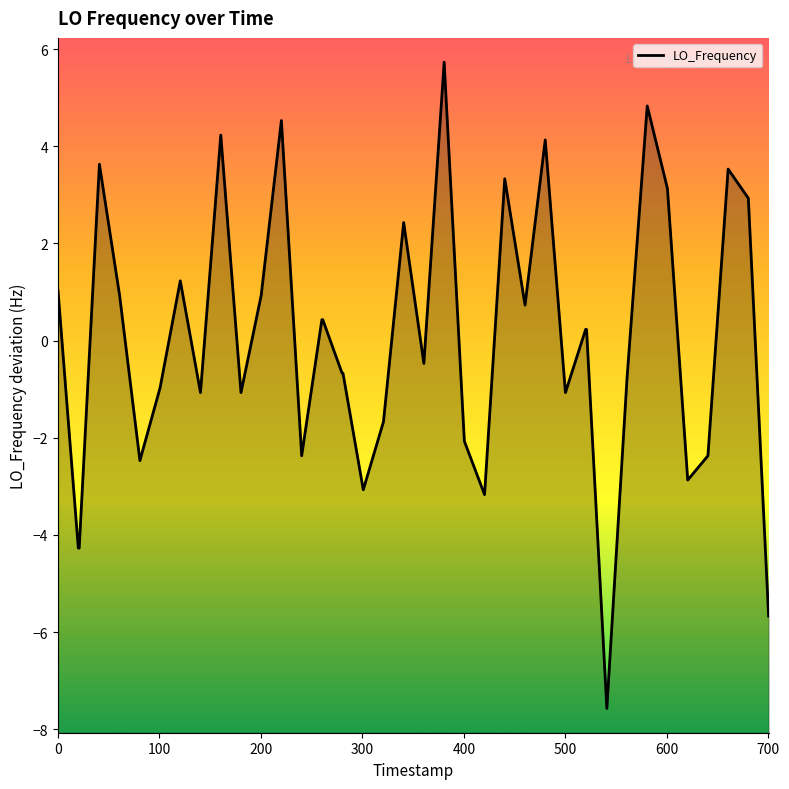

How many points are lower than both their immediate neighbors (excluding endpoints)?

11